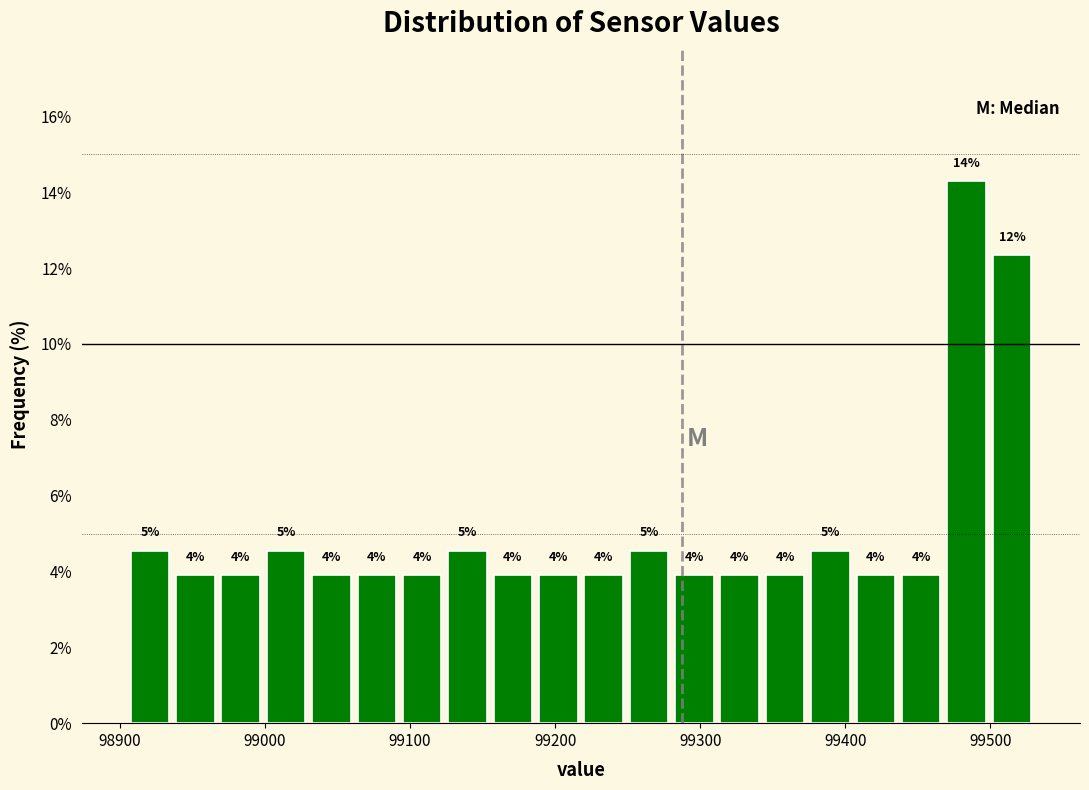

Around what value on the x-axis is the tallest bar? Give the approximate position of its centre, as read against the axis.

99480